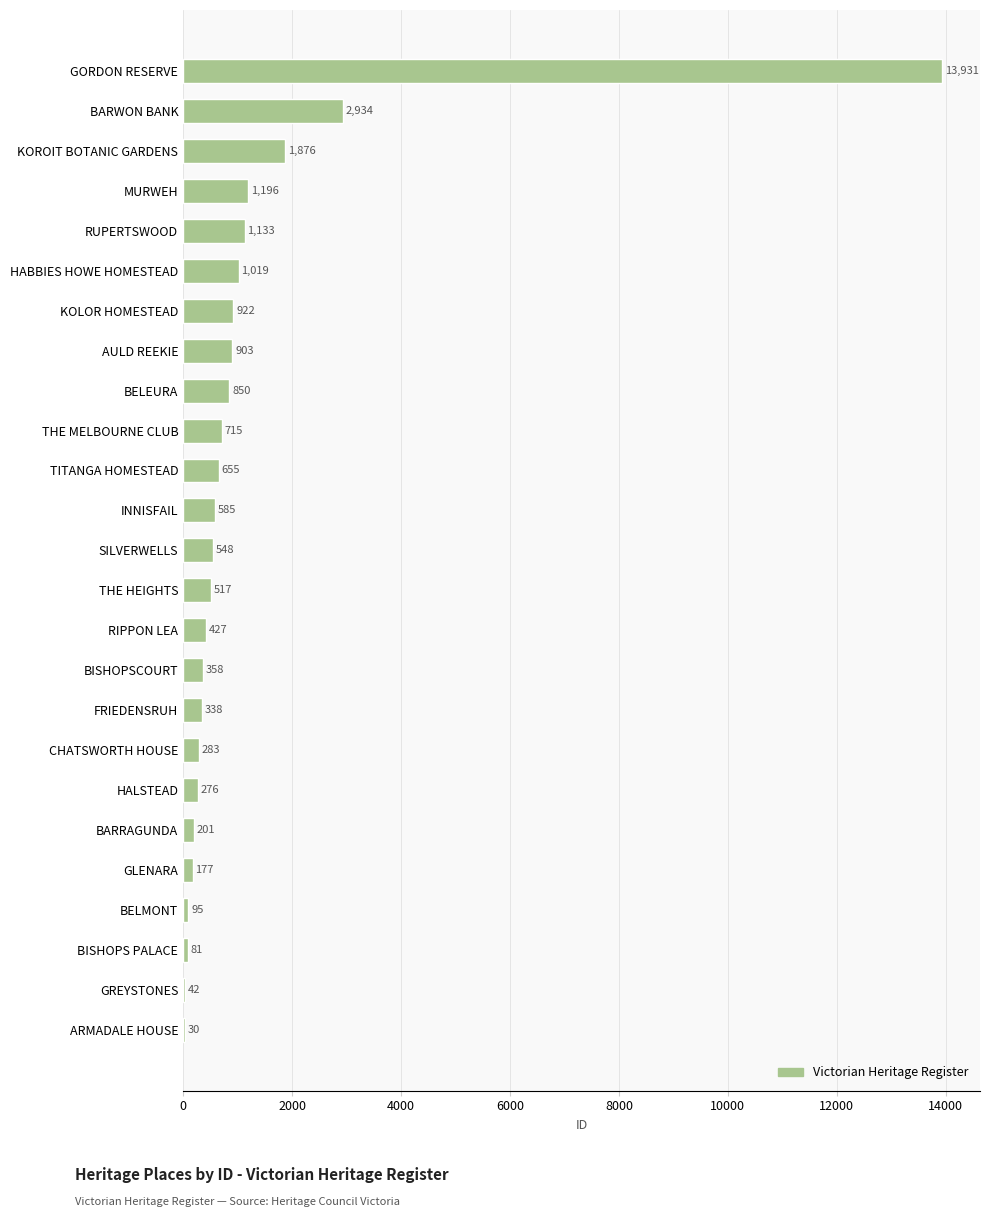

Reading bottom to top, what are all the values shown in this chart?

ARMADALE HOUSE=30	GREYSTONES=42	BISHOPS PALACE=81	BELMONT=95	GLENARA=177	BARRAGUNDA=201	HALSTEAD=276	CHATSWORTH HOUSE=283	FRIEDENSRUH=338	BISHOPSCOURT=358	RIPPON LEA=427	THE HEIGHTS=517	SILVERWELLS=548	INNISFAIL=585	TITANGA HOMESTEAD=655	THE MELBOURNE CLUB=715	BELEURA=850	AULD REEKIE=903	KOLOR HOMESTEAD=922	HABBIES HOWE HOMESTEAD=1019	RUPERTSWOOD=1133	MURWEH=1196	KOROIT BOTANIC GARDENS=1876	BARWON BANK=2934	GORDON RESERVE=13931